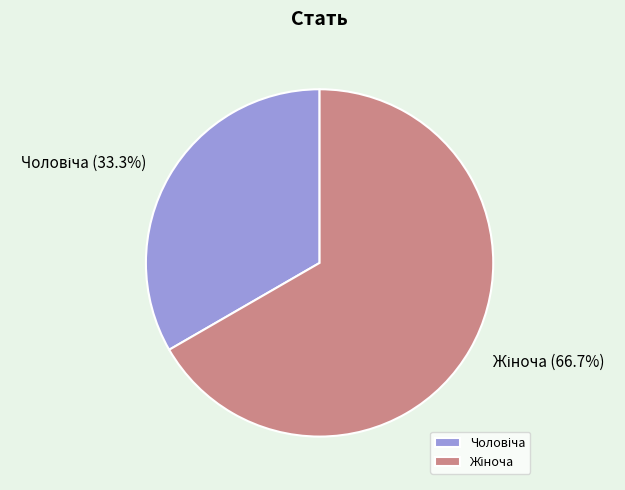

Is there a majority slice in this chart?

Yes